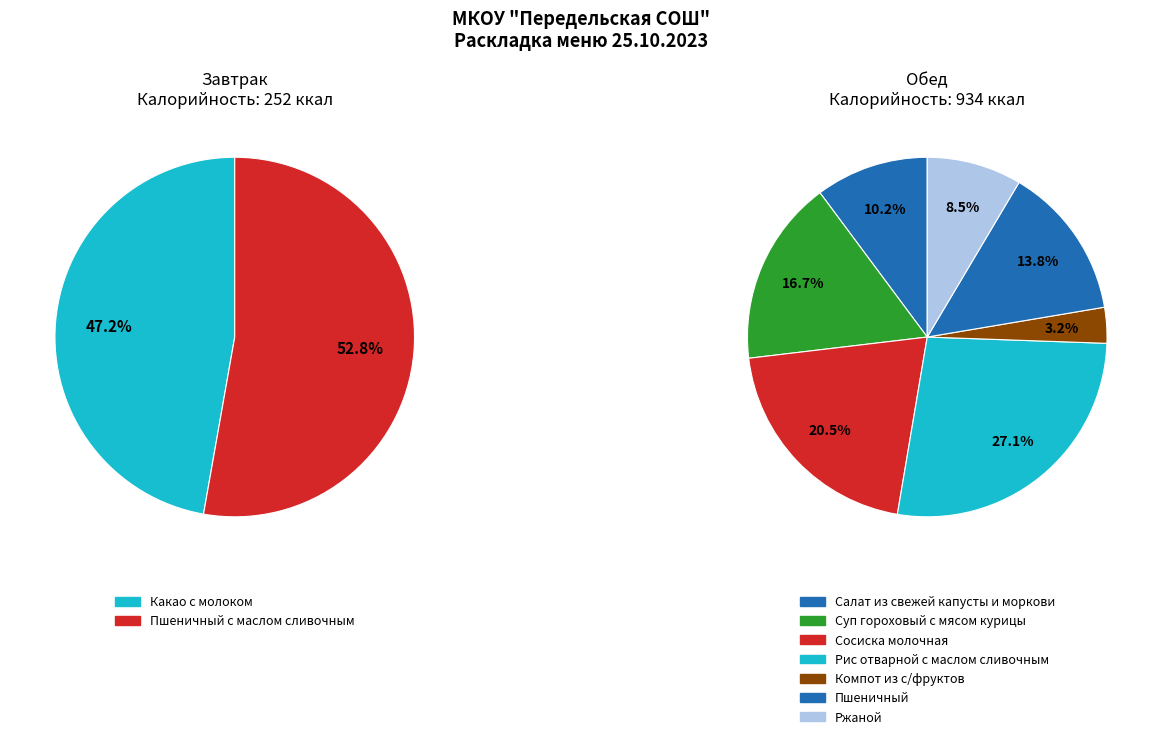

Count the number of slices in the pie.

9